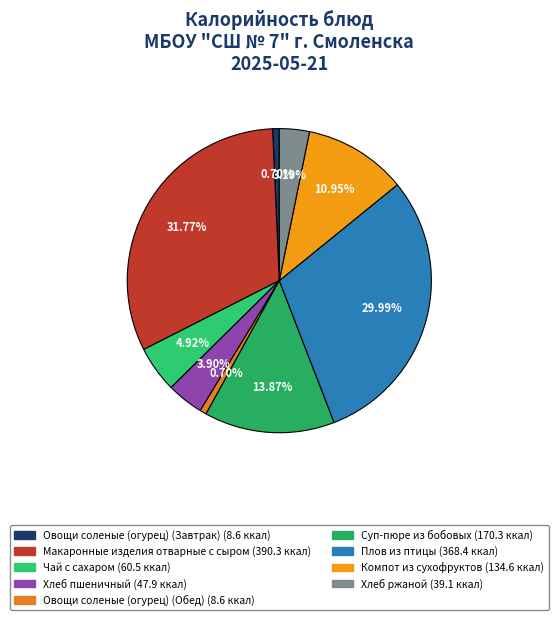

True or false: Хлеб пшеничный accounts for 4% of the total.

True